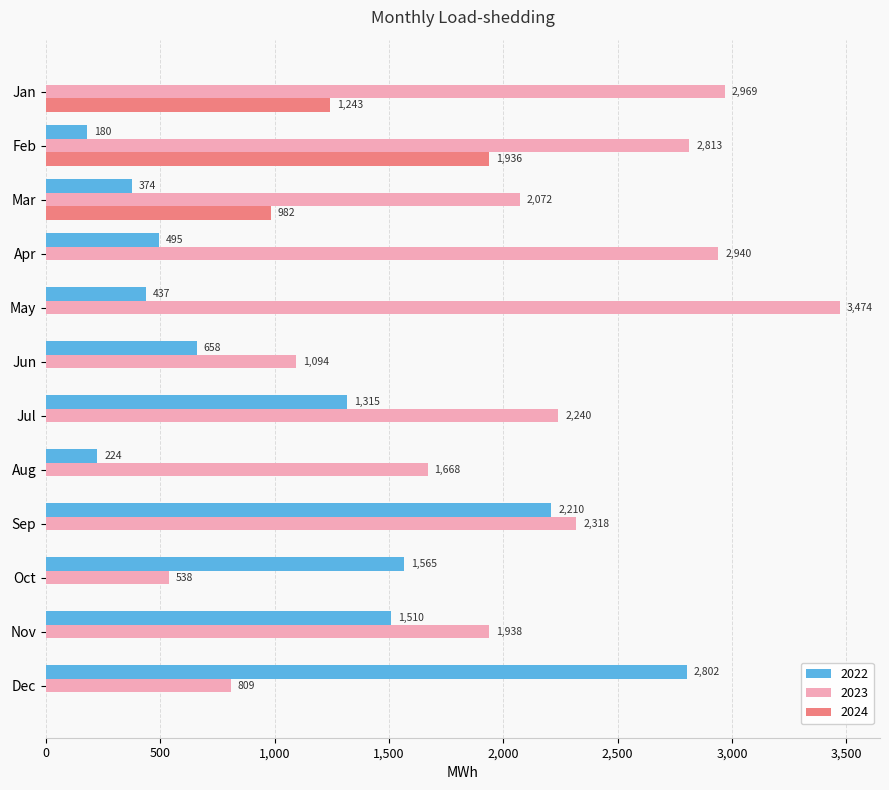

Count the number of categories in the chart.

12